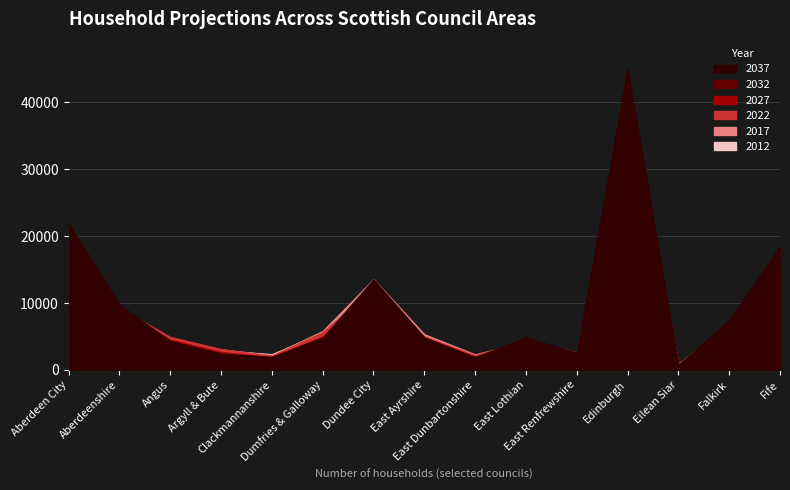

True or false: 2022 has a value of 23451 at Fife.

False